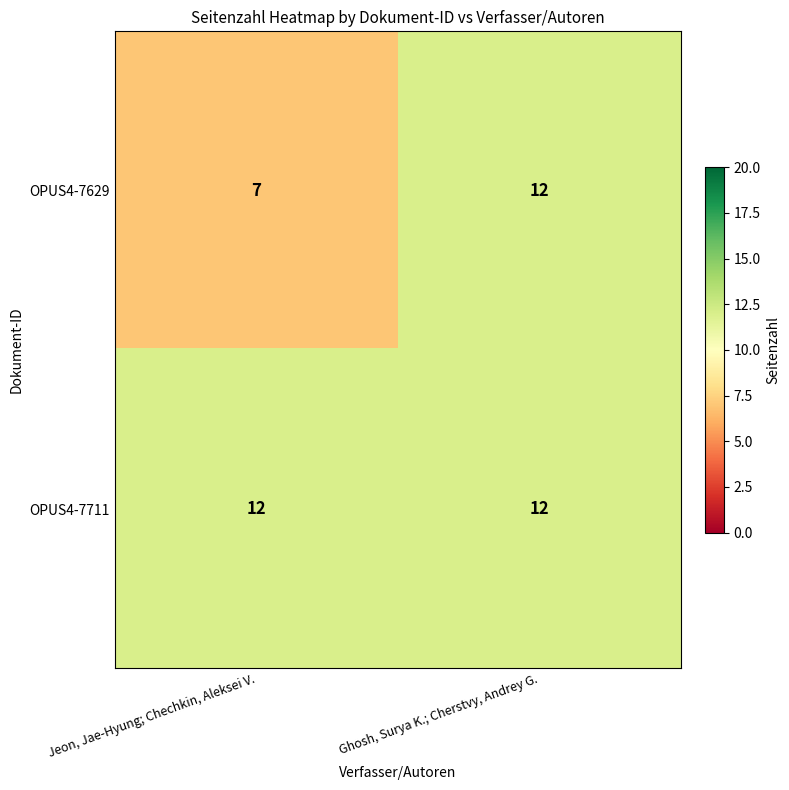

At how many categories does at least one series exceed 9?

2